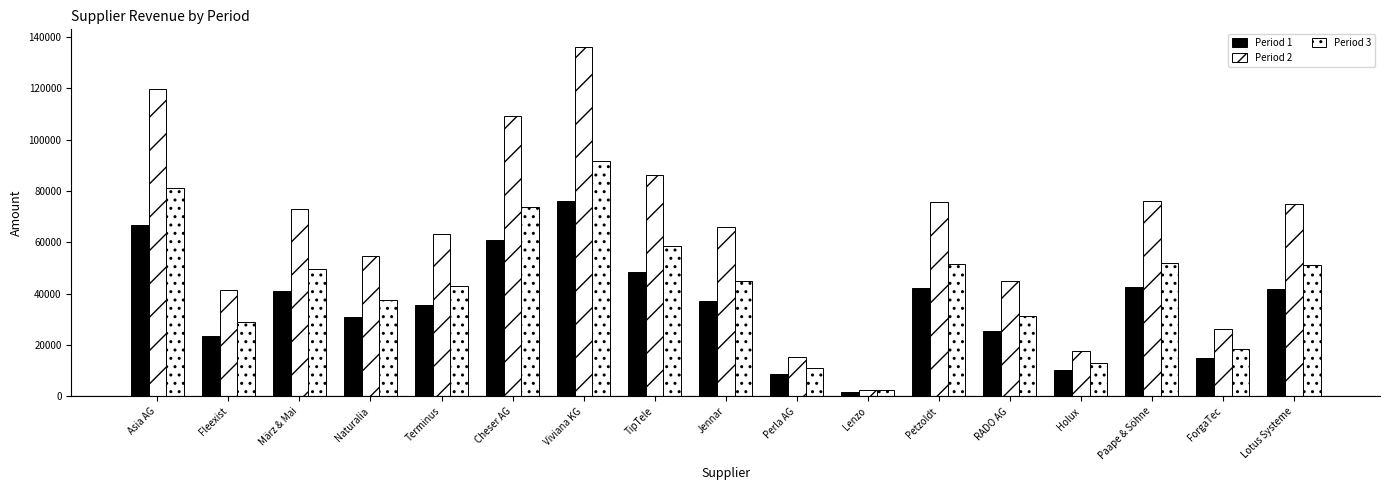

Reading right to left, extract all data points from this chart.

Period 1: 42004	14965	42749	10172	25469	42382	1777	8866	37013	48260	75946	61047	35430	30723	40900	23368	66908
Period 2: 74838	26354	76219	17596	45047	75700	2663	15392	65973	86140	136137	109295	63138	54565	72964	41272	119672
Period 3: 51173	18540	52026	12920	31360	51447	2666	11206	45065	58638	91702	73844	43153	37603	49737	28833	81052